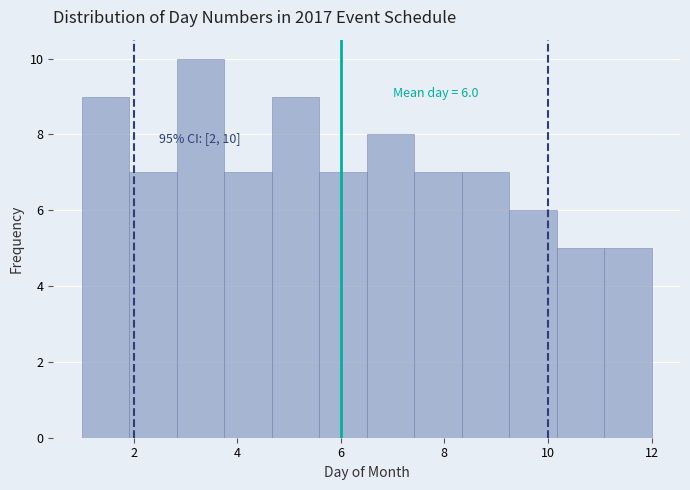

Which range on the x-axis has the tallest bar?

2.8 to 3.8